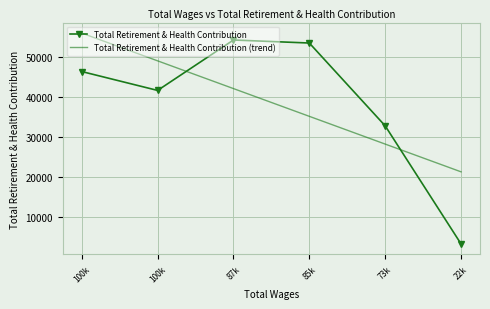

What are all the series names shown in the legend?

Total Retirement & Health Contribution, Total Retirement & Health Contribution (trend)